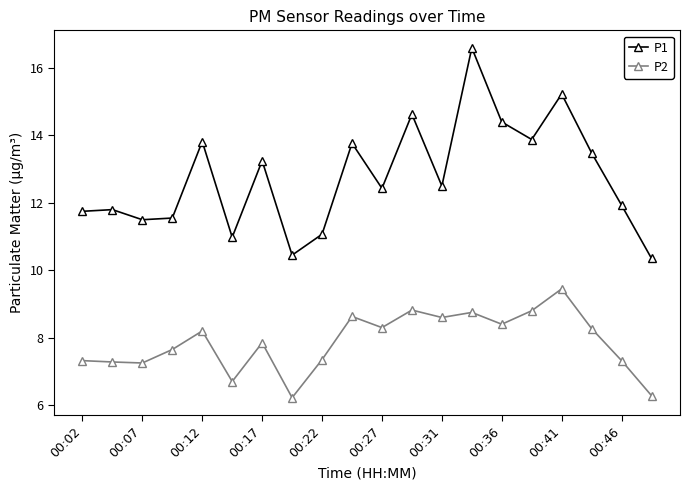

Which series has the widest spread of values?

P1